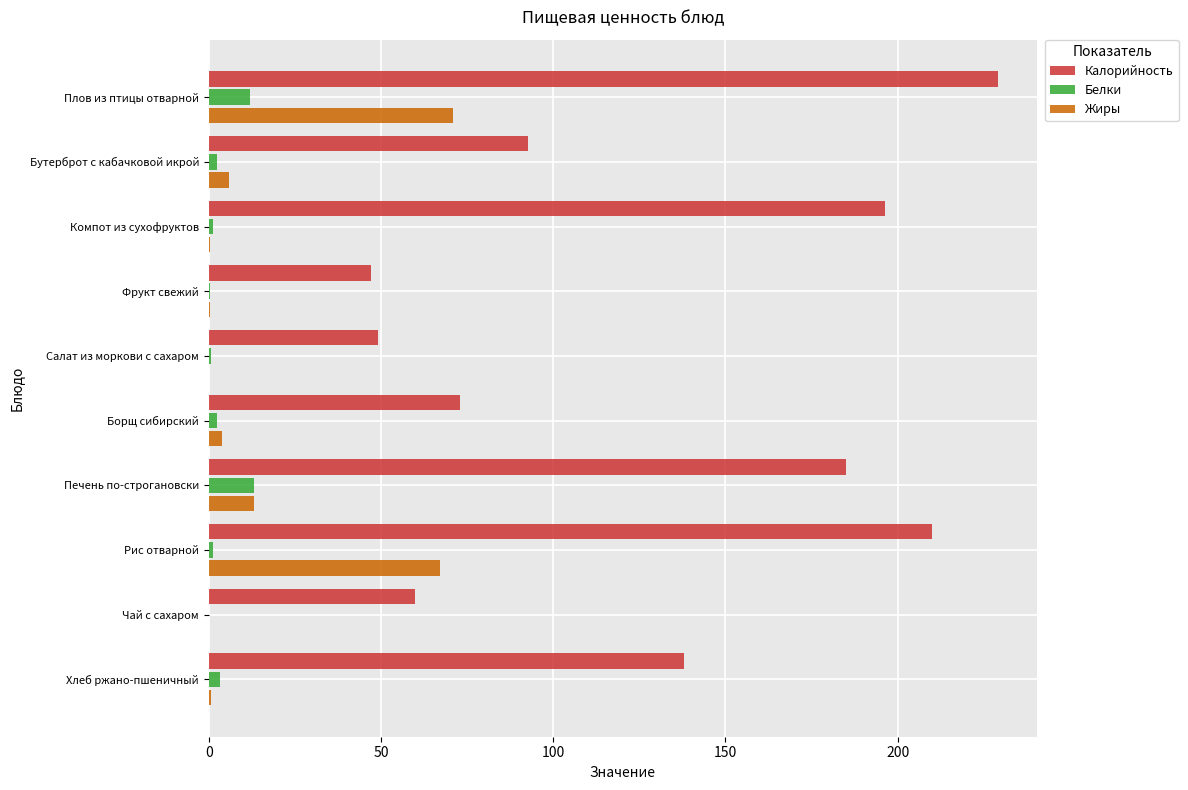

Is the value of Белки at Плов из птицы отварной greater than the value of Калорийность at Рис отварной?

No